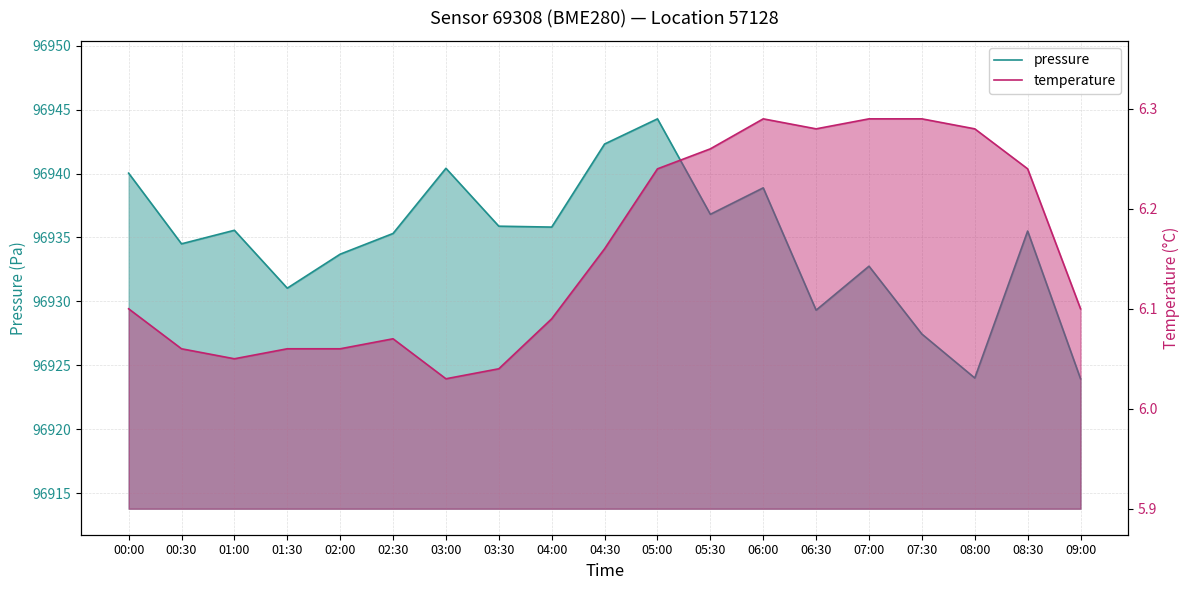

Does the chart have visible grid lines?

Yes